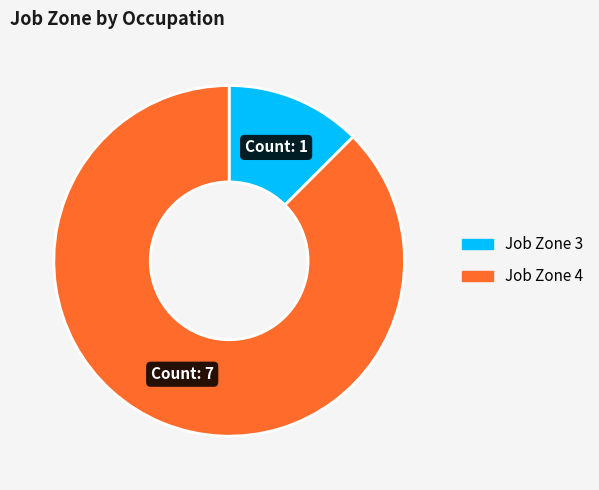

Is there any slice that represents more than half of the pie?

Yes